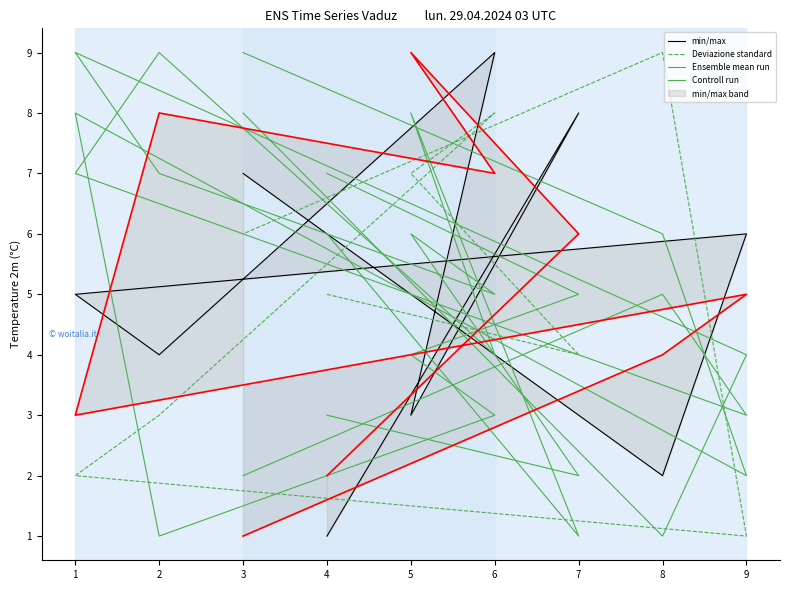

What is the difference between the highest and lowest values at 1?

7